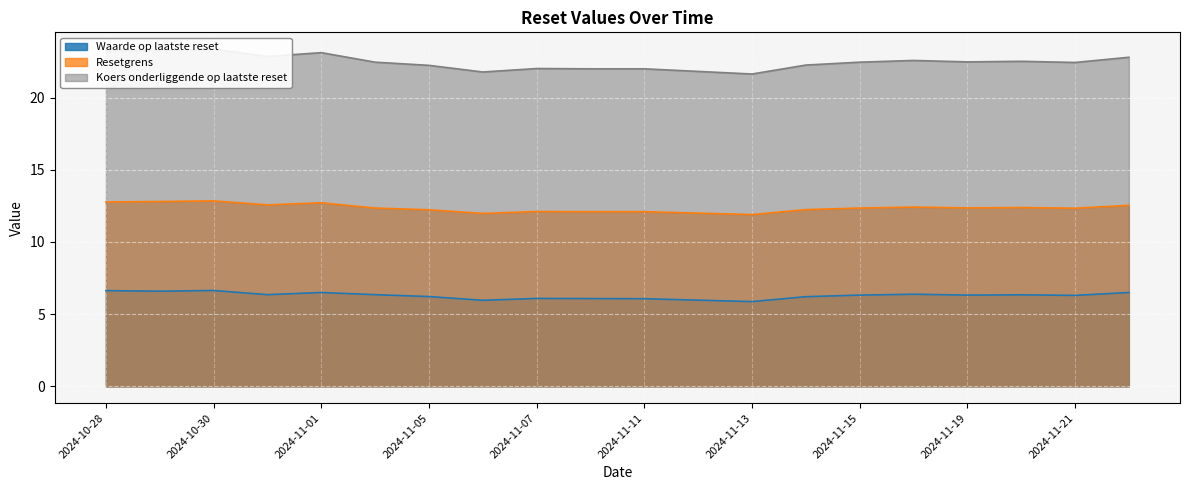

Is it true that Waarde op laatste reset equals 2.1 at 2024-11-07?

False